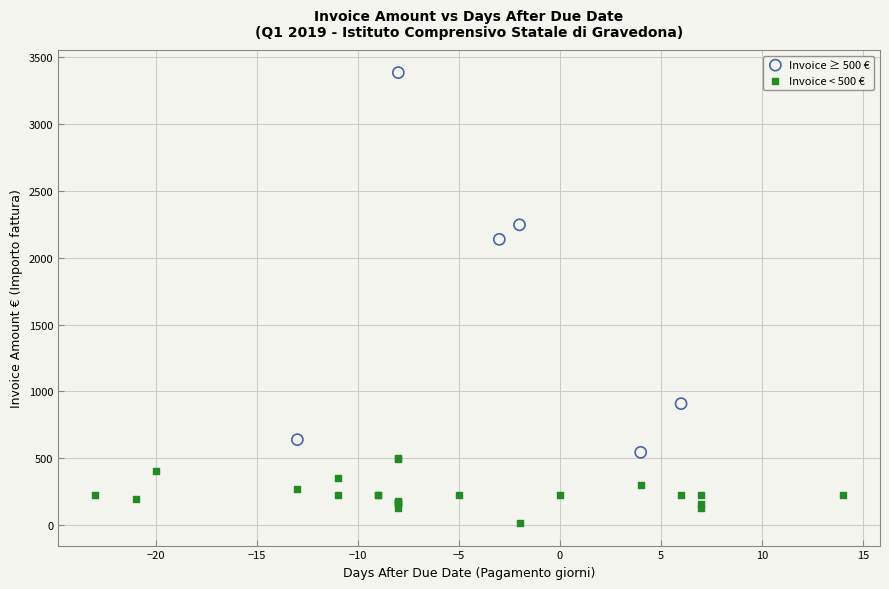

Which series reaches the maximum Y coordinate?

Invoice ≥ 500 €